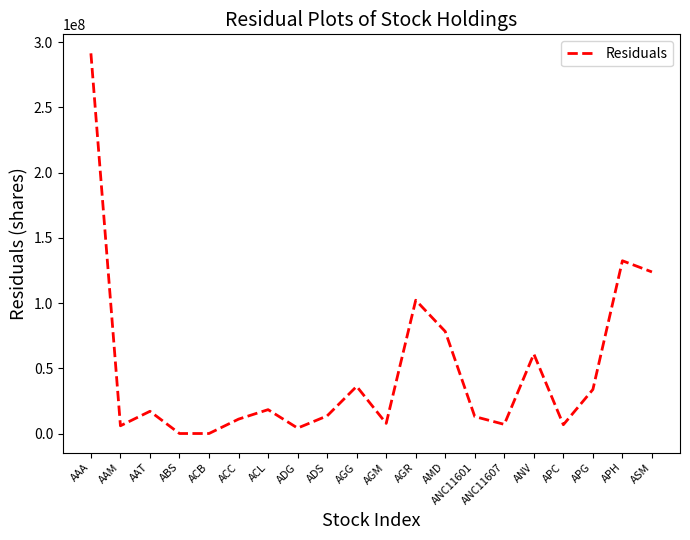

Where is the data nearest to the value 145745948?

APH